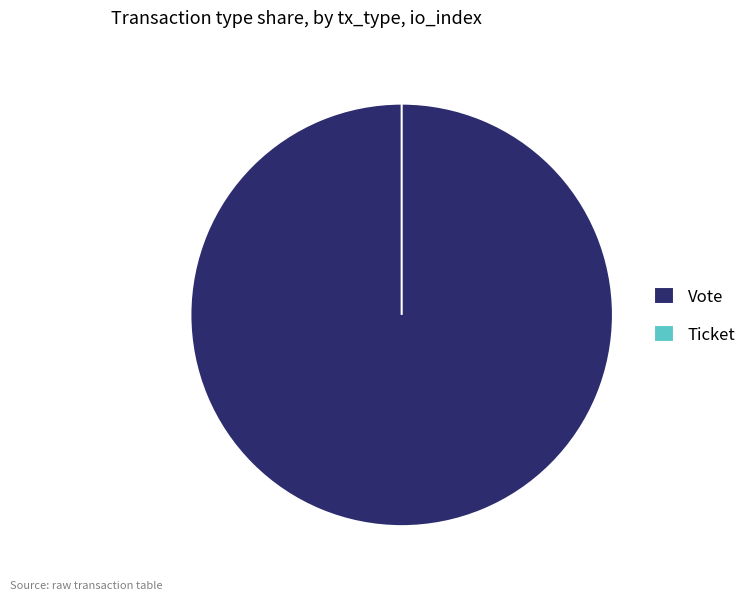

Is there any slice that represents more than half of the pie?

Yes